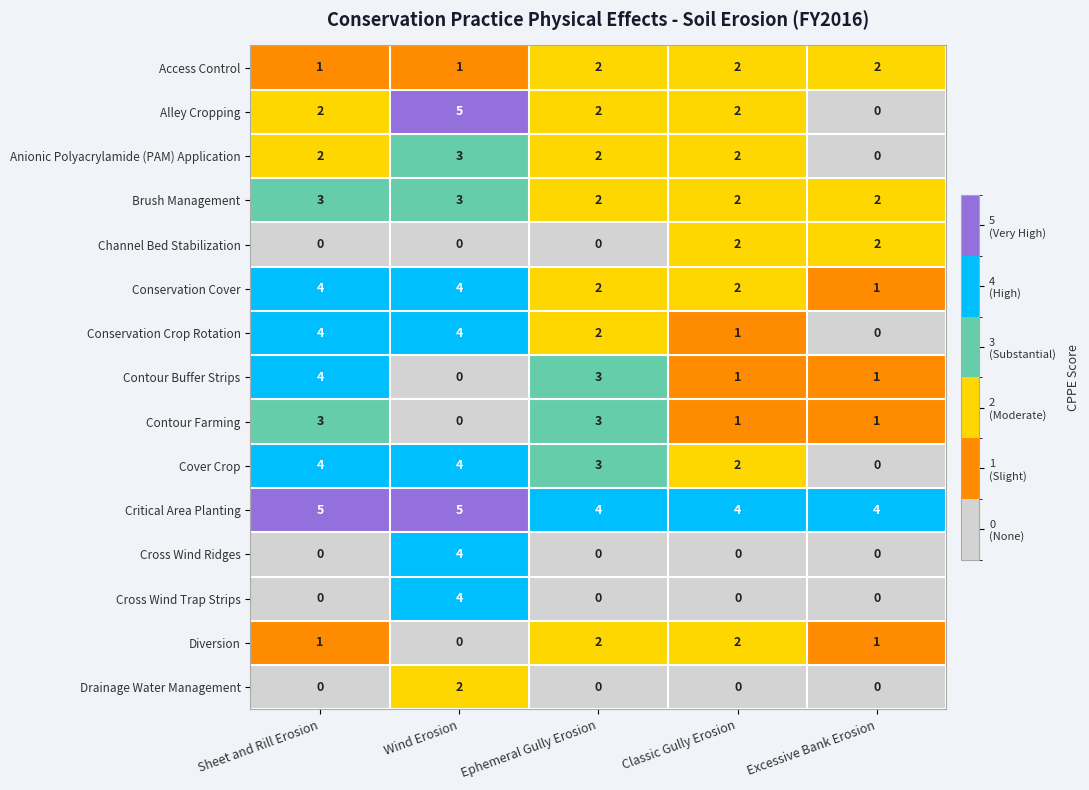

How many Critical Area Planting values are between 4 and 5?

5